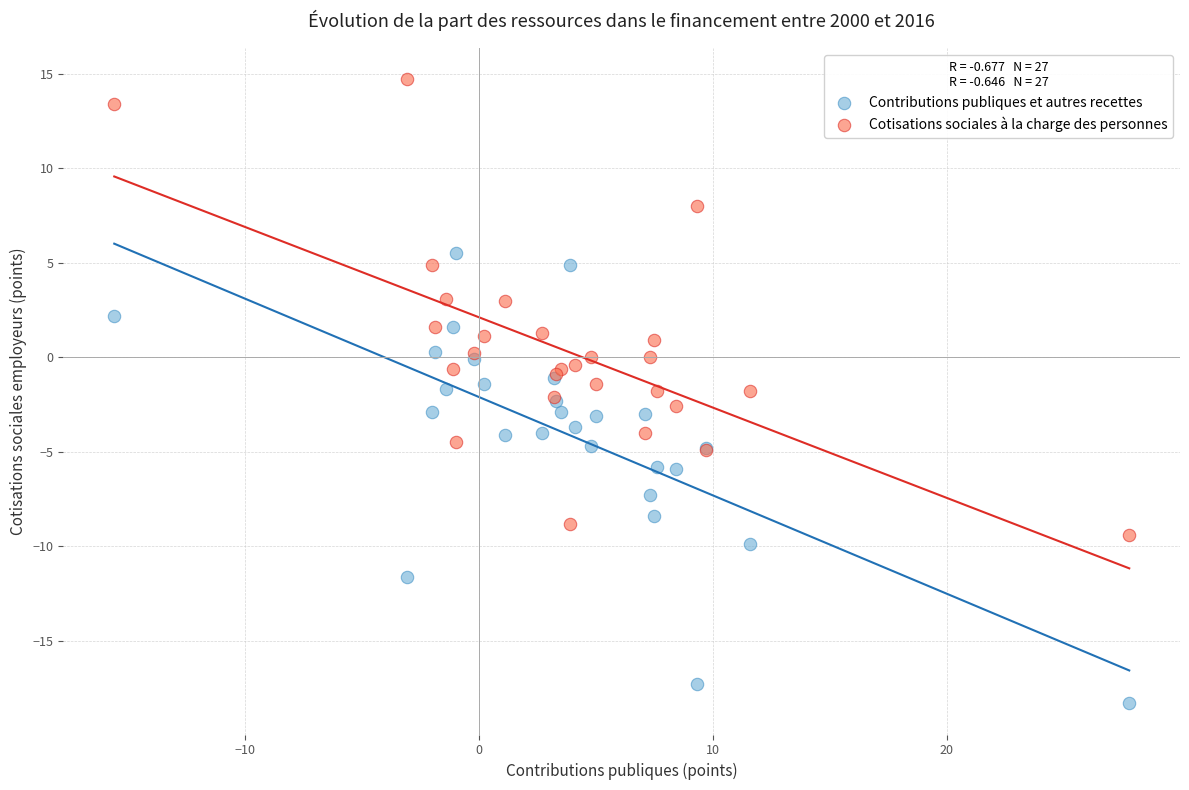

Which series reaches the maximum Y coordinate?

Cotisations sociales à la charge des personnes